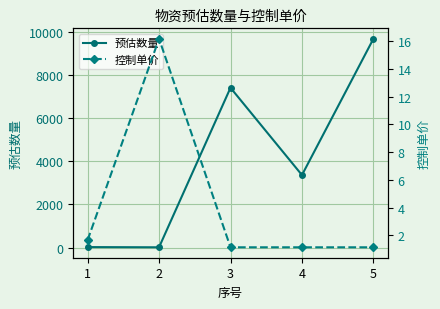

How many lines are shown in the chart?

2